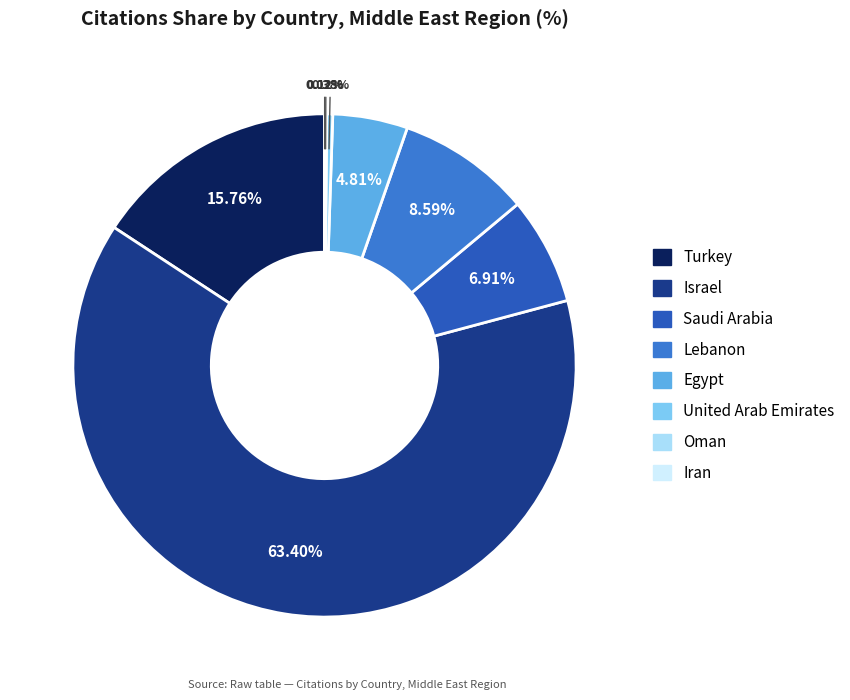

To the nearest percent, what is the difference between the Egypt and Israel slice percentages?

59%